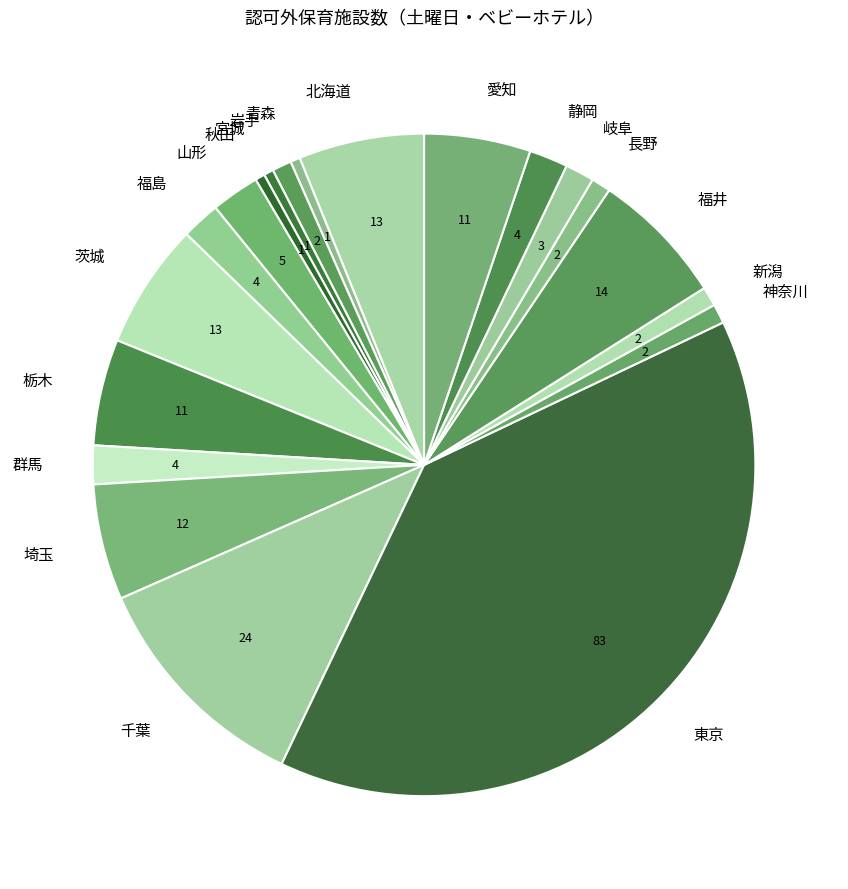

Is there any slice that represents more than half of the pie?

No